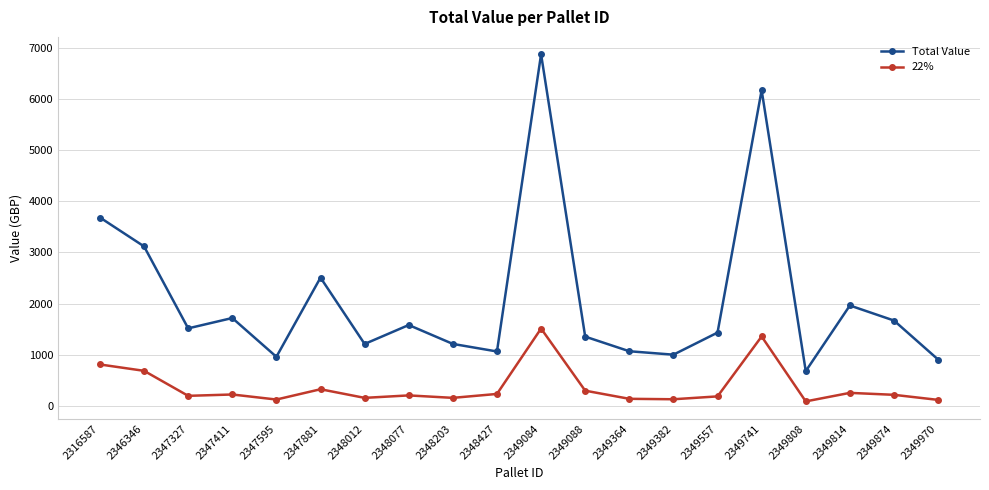

How many values in the Total Value series exceed 1514?

10